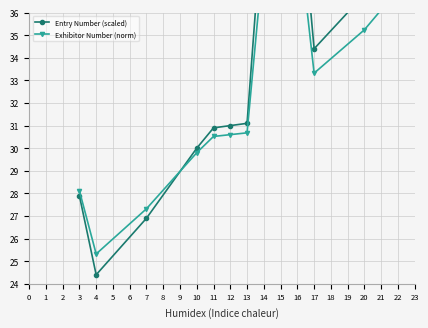

What is the sum of all Entry Number (scaled) values?

806.6